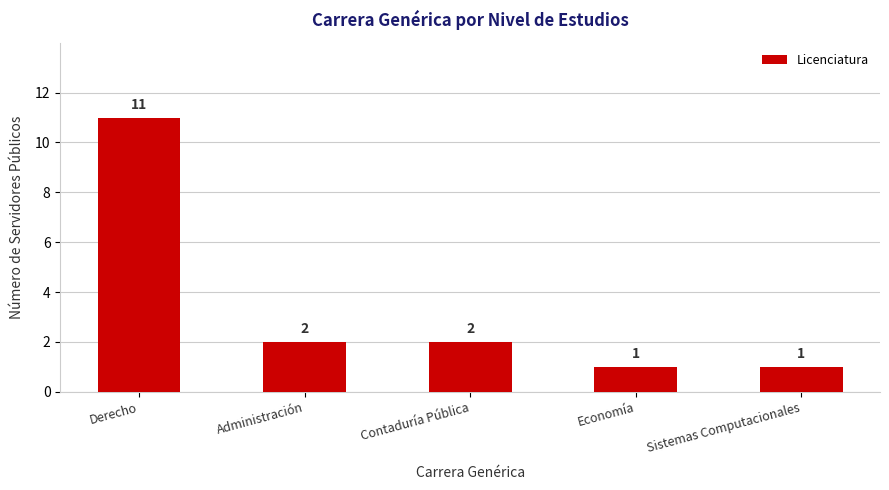

What is the label of the 2nd bar from the left?

Administración